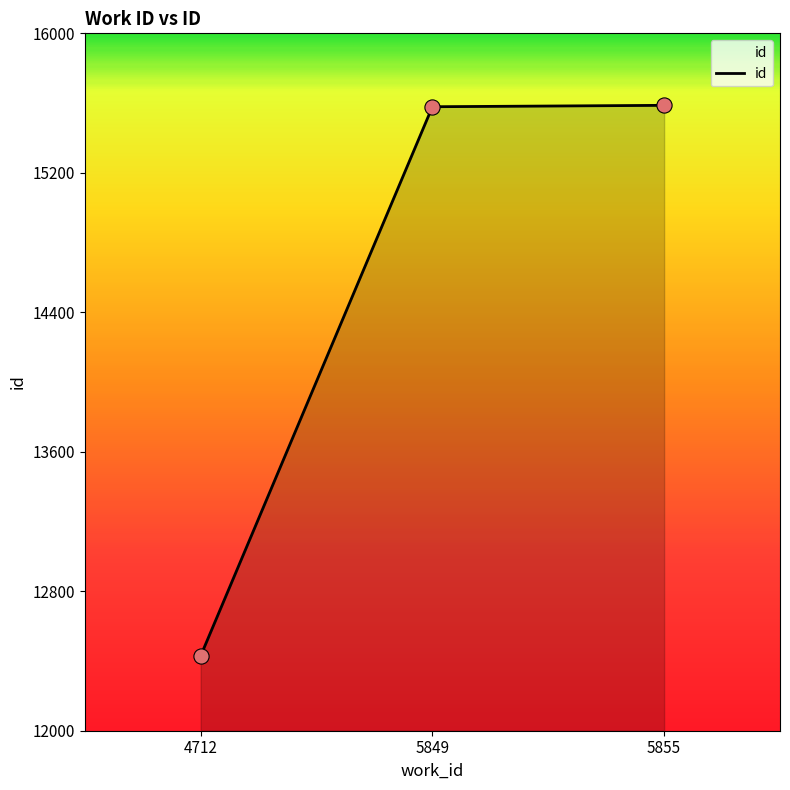

What is the change in value from 4712 to 5849?

+3150